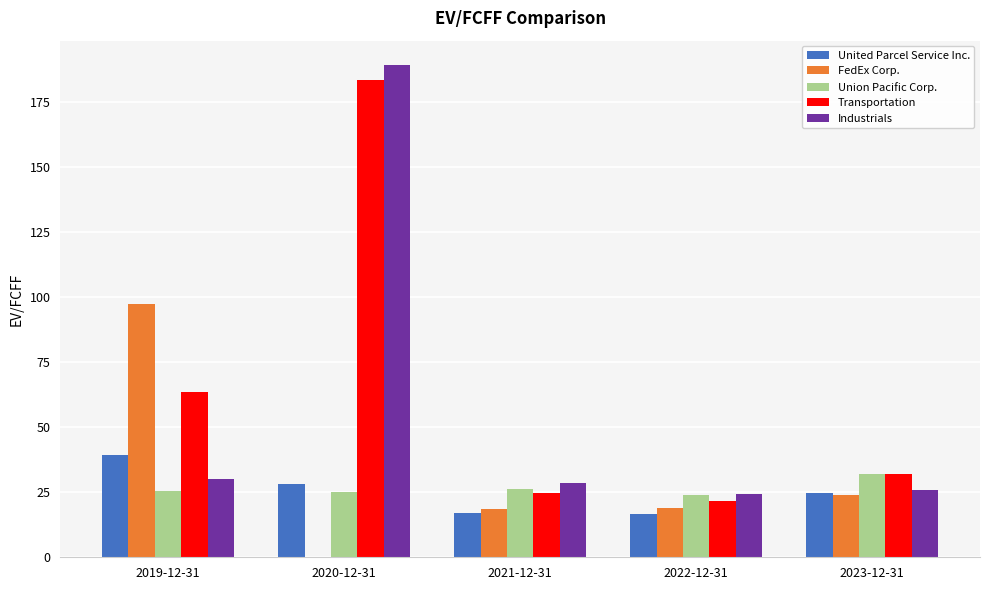

Which category has the highest value in the FedEx Corp. series?

2019-12-31